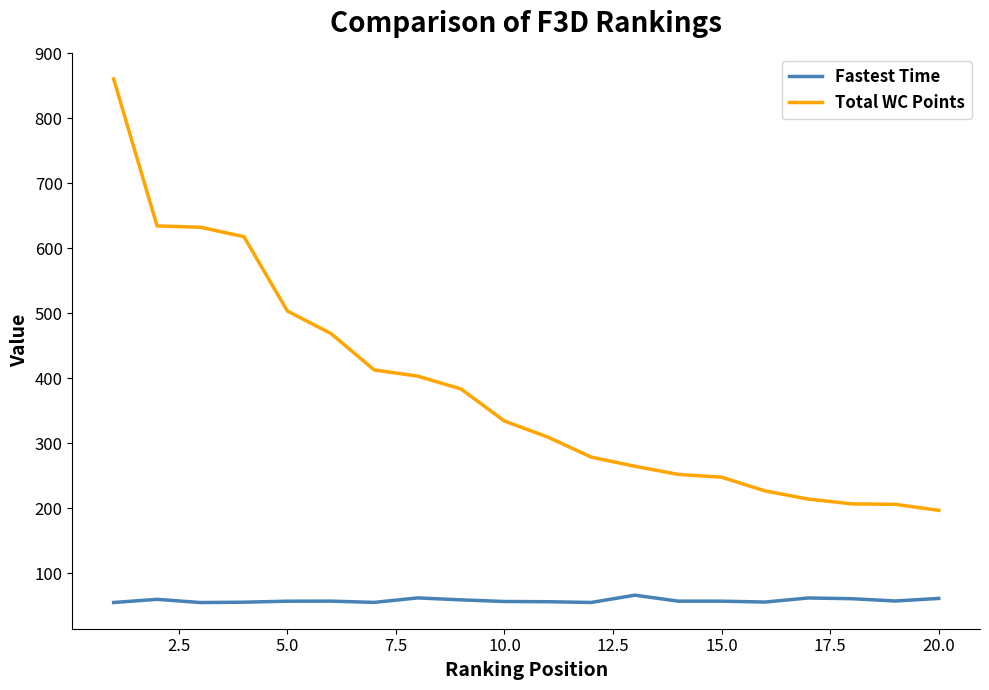

What are all the series names shown in the legend?

Fastest Time, Total WC Points